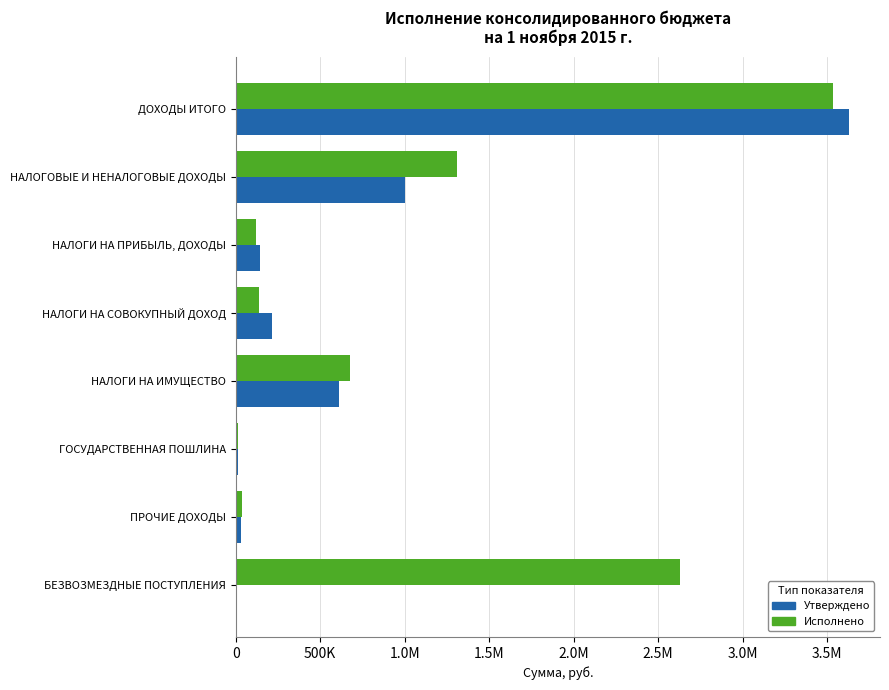

Which series has the largest total across all categories?

Исполнено